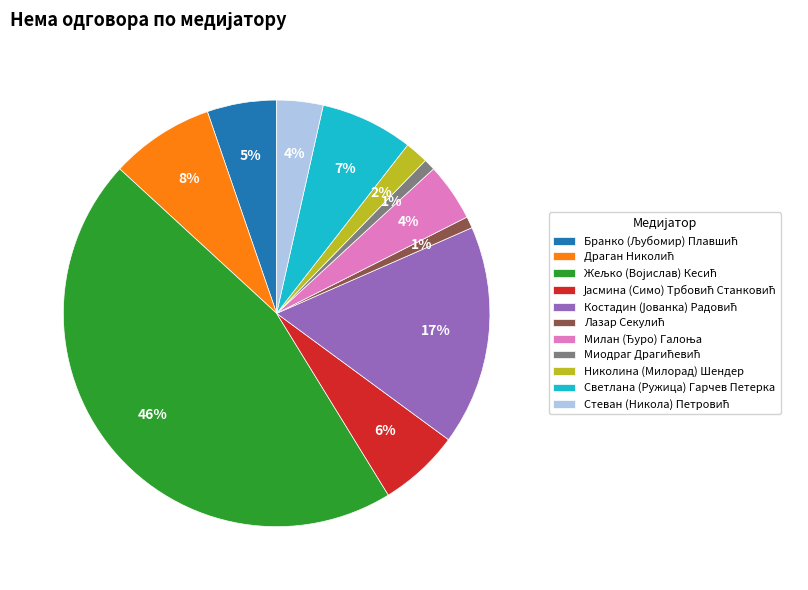

To the nearest percent, what is the average slice percentage?

9%